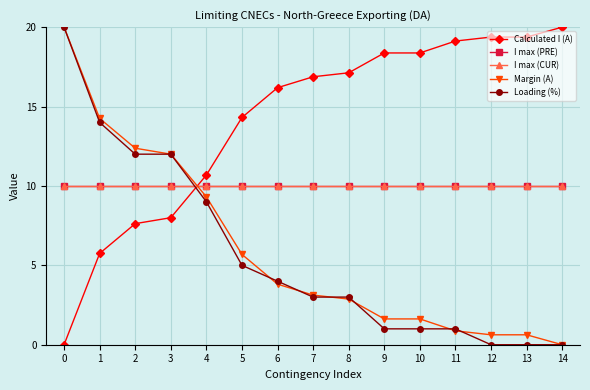

How many lines are shown in the chart?

5